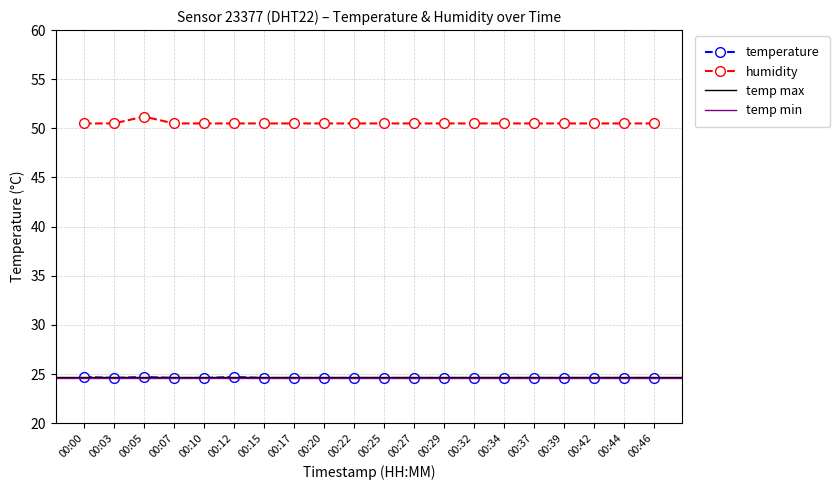

The value of temperature at 00:25 is 36.5. True or false?

False